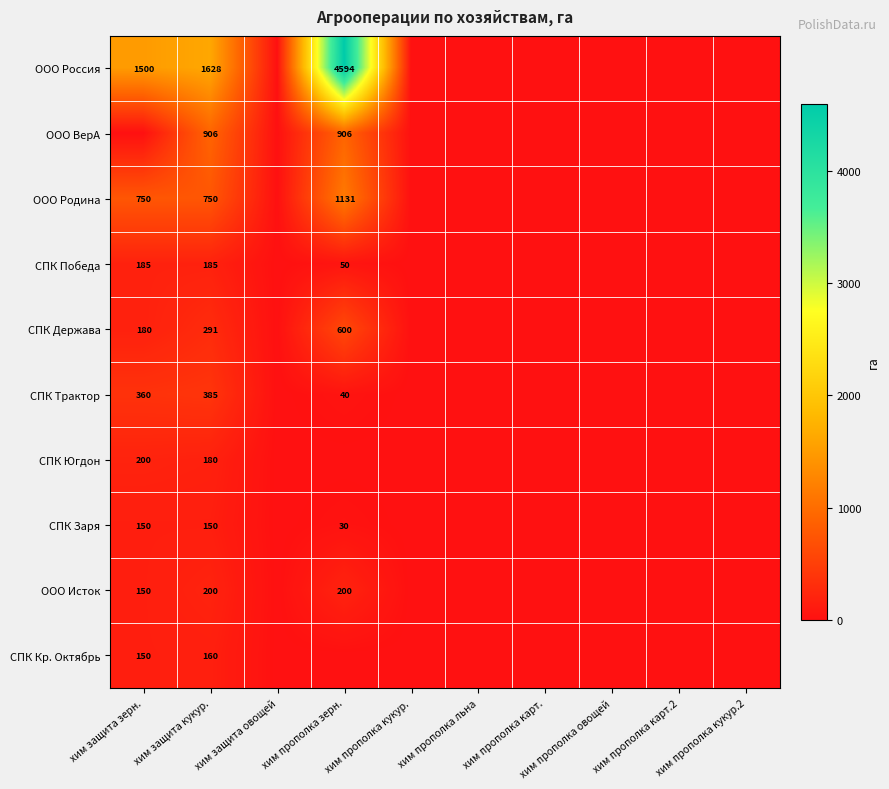

What is the maximum value shown in the chart?

4594